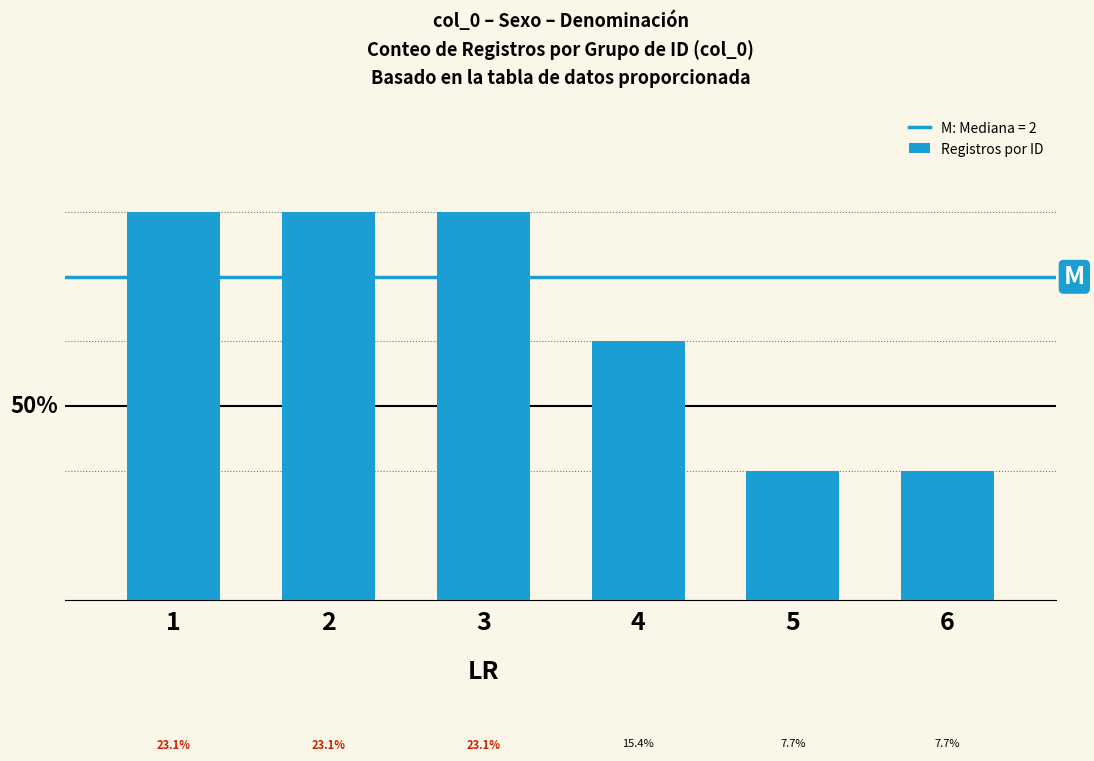

Does the chart contain any negative values?

No